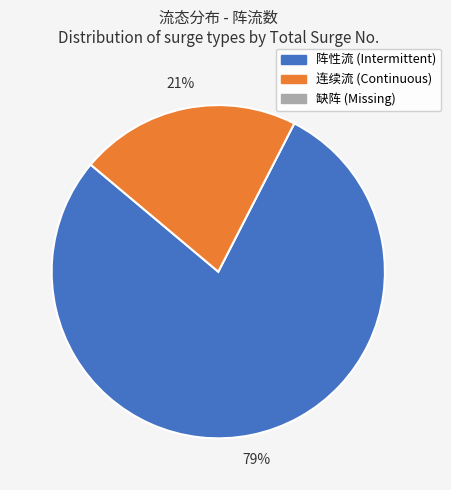

Is there a majority slice in this chart?

Yes